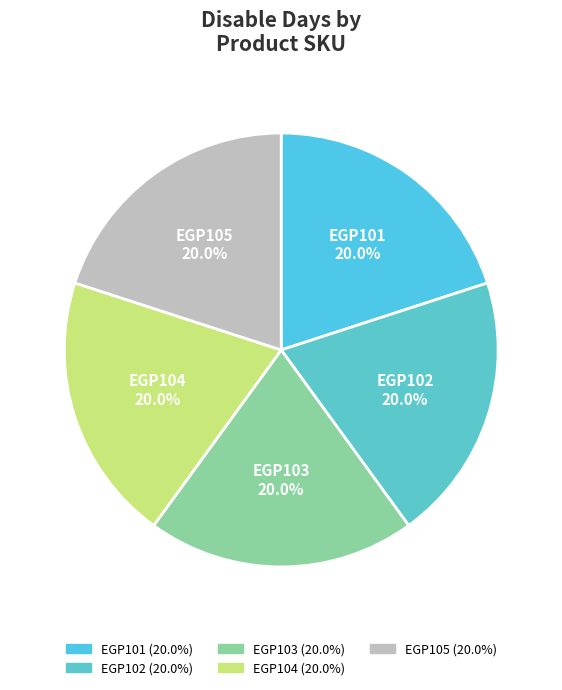

How many slices are in this pie chart?

5